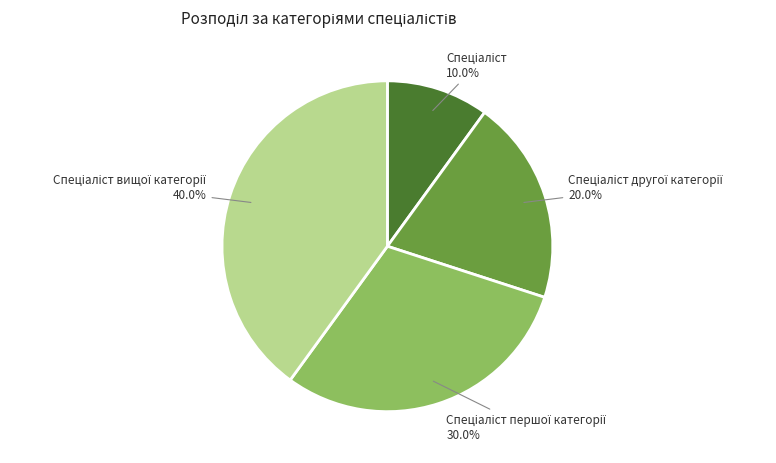

Is there any slice that represents more than half of the pie?

No